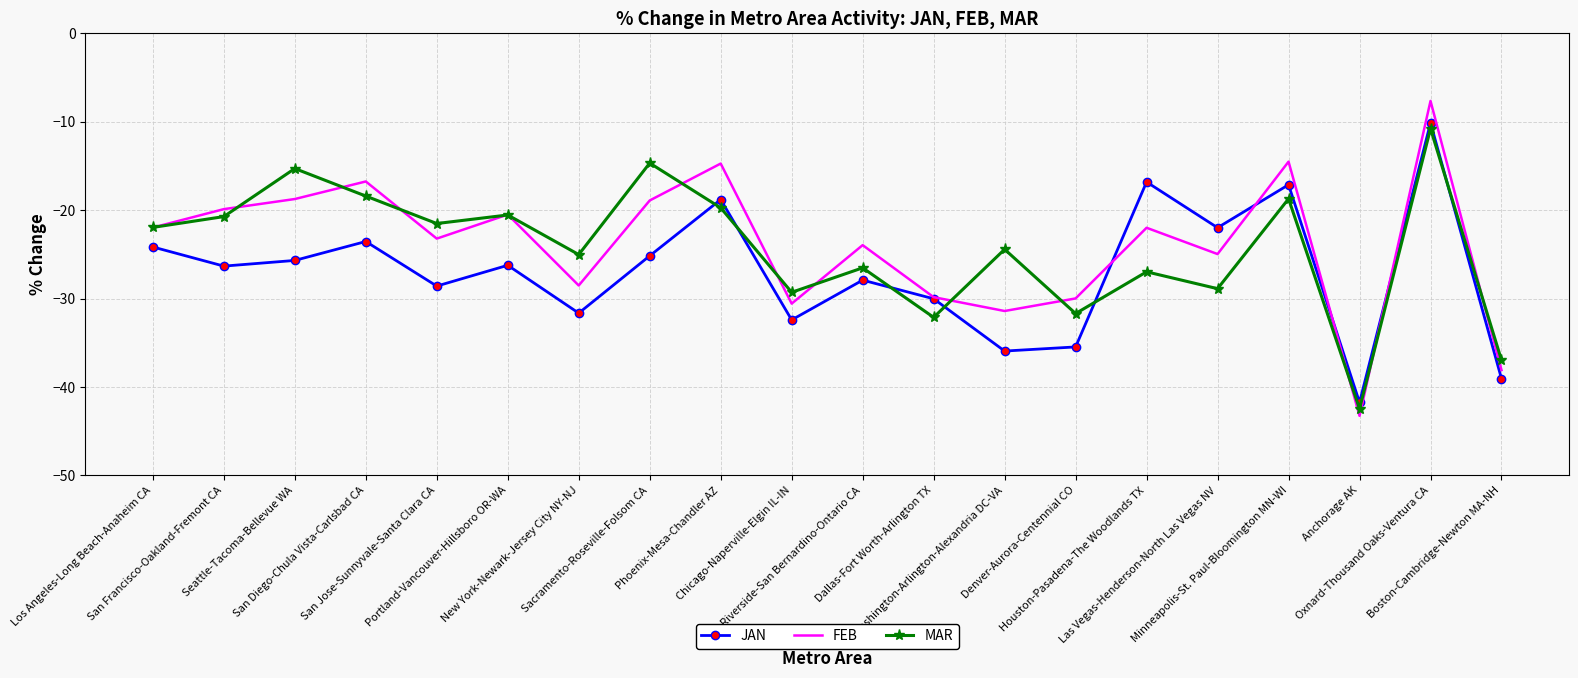

True or false: MAR and JAN cross at least once.

True